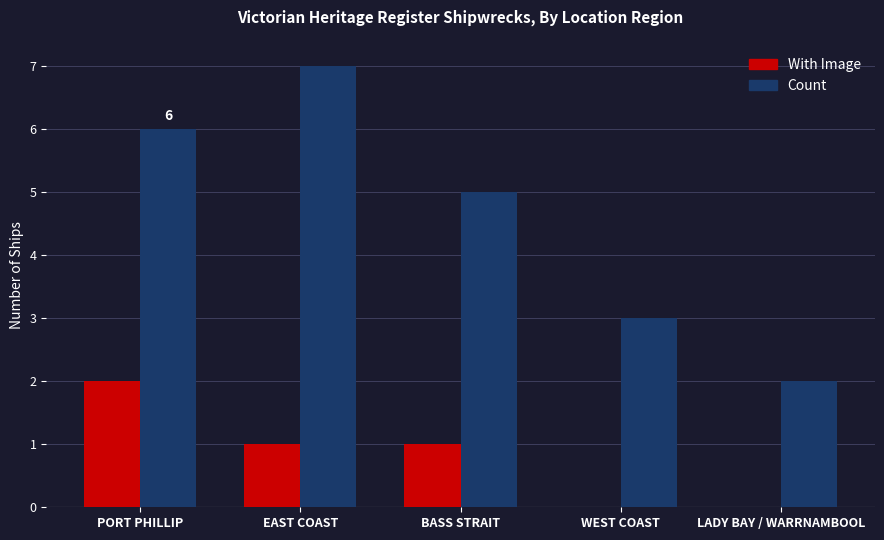

The value of Count at WEST COAST is 1. True or false?

False